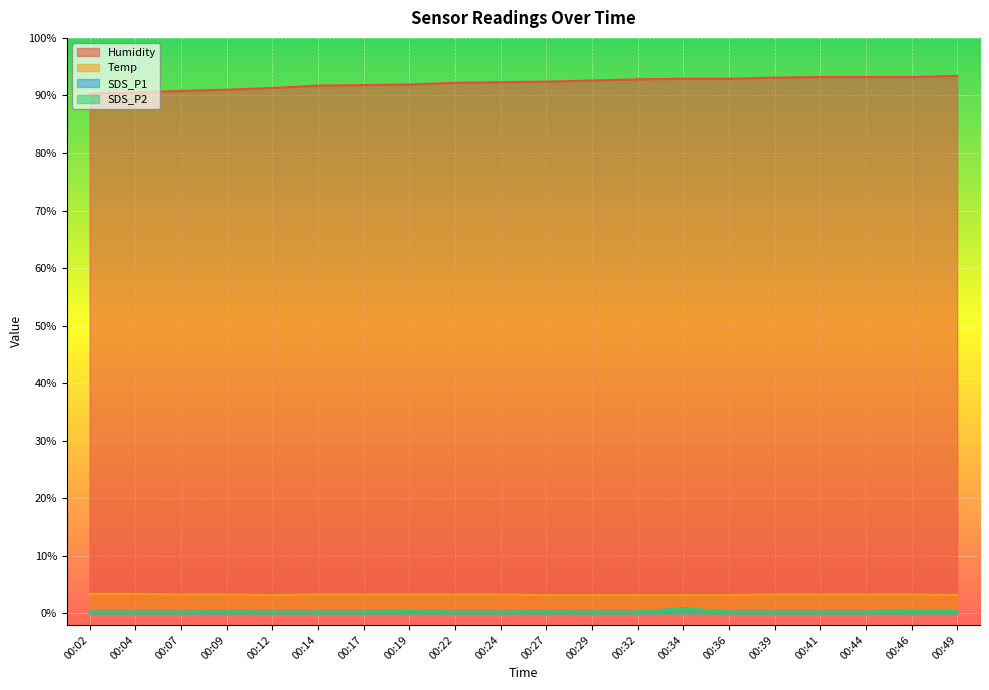

Reading left to right, transcribe all the data shown in this chart.

Humidity: 00:02=90.3	00:04=90.5	00:07=90.8	00:09=91.0	00:12=91.3	00:14=91.7	00:17=91.8	00:19=91.9	00:22=92.2	00:24=92.3	00:27=92.4	00:29=92.6	00:32=92.8	00:34=92.9	00:36=92.9	00:39=93.1	00:41=93.2	00:44=93.2	00:46=93.2	00:49=93.4
Temp: 00:02=3.4	00:04=3.4	00:07=3.3	00:09=3.3	00:12=3.2	00:14=3.3	00:17=3.3	00:19=3.3	00:22=3.3	00:24=3.3	00:27=3.2	00:29=3.2	00:32=3.2	00:34=3.2	00:36=3.2	00:39=3.3	00:41=3.3	00:44=3.3	00:46=3.3	00:49=3.2
SDS_P1: 00:02=0.3	00:04=0.3	00:07=0.3	00:09=0.3	00:12=0.3	00:14=0.3	00:17=0.3	00:19=0.4	00:22=0.3	00:24=0.3	00:27=0.3	00:29=0.3	00:32=0.3	00:34=0.9	00:36=0.3	00:39=0.3	00:41=0.3	00:44=0.3	00:46=0.4	00:49=0.4
SDS_P2: 00:02=0.3	00:04=0.3	00:07=0.3	00:09=0.3	00:12=0.3	00:14=0.3	00:17=0.3	00:19=0.4	00:22=0.3	00:24=0.3	00:27=0.3	00:29=0.3	00:32=0.3	00:34=0.9	00:36=0.3	00:39=0.3	00:41=0.3	00:44=0.3	00:46=0.4	00:49=0.4